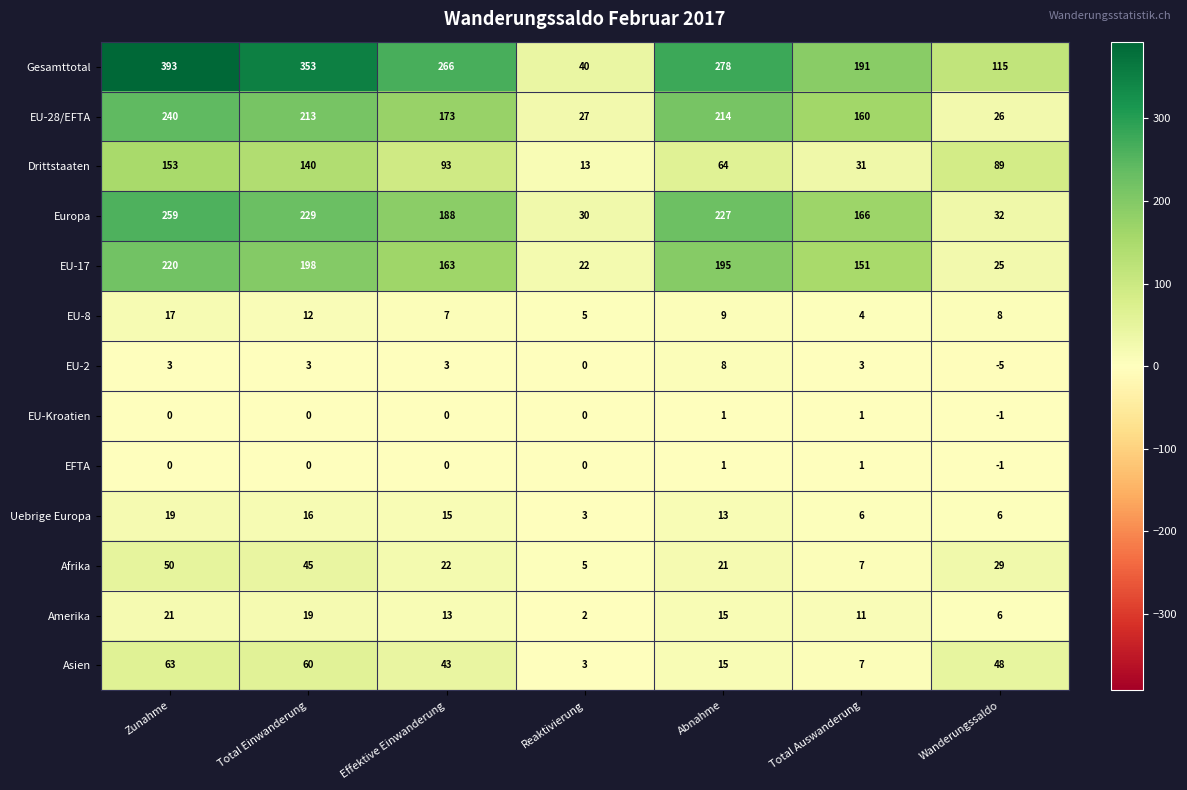

At which category is the sum across all series the highest?

Zunahme